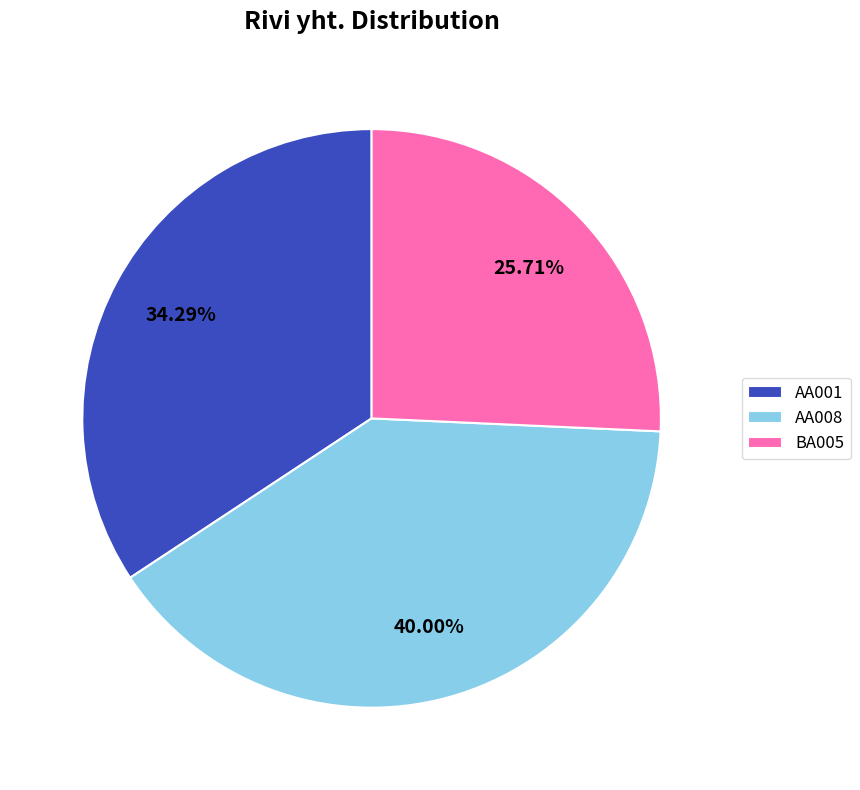

True or false: AA001 accounts for 34% of the total.

True